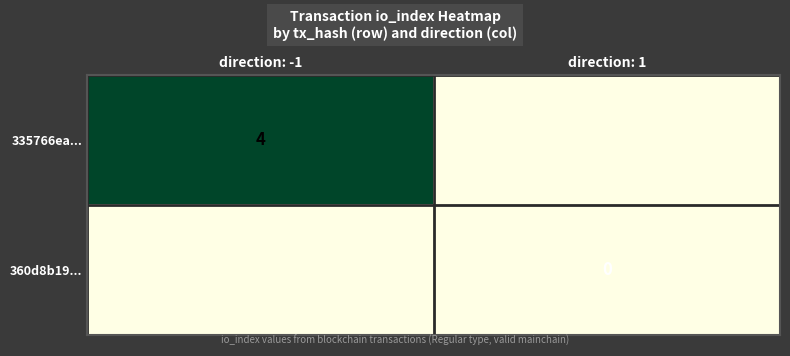

At which category does the chart reach its minimum across all series?

direction: 1